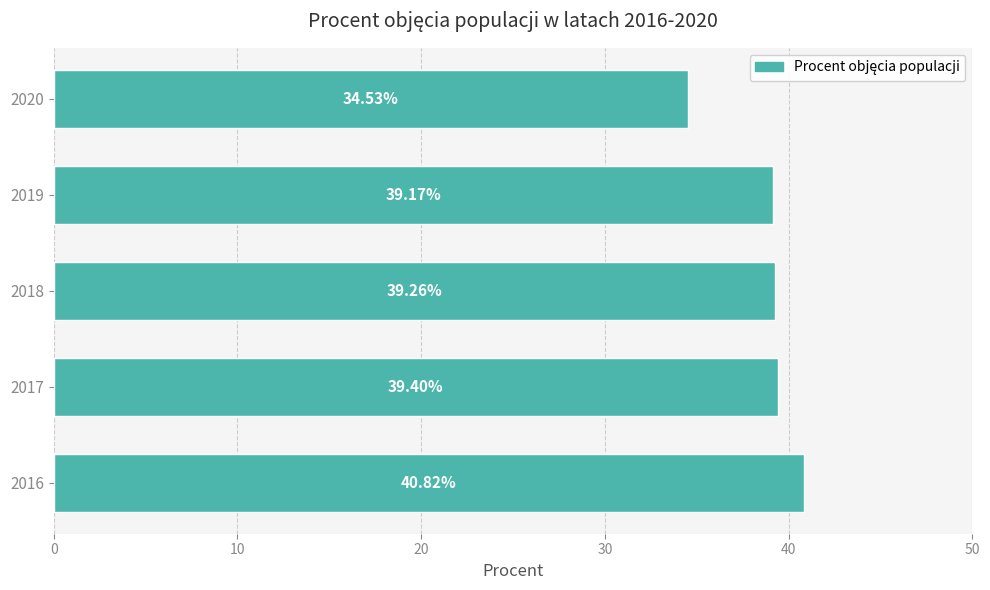

What is the sum of all values?

193.2